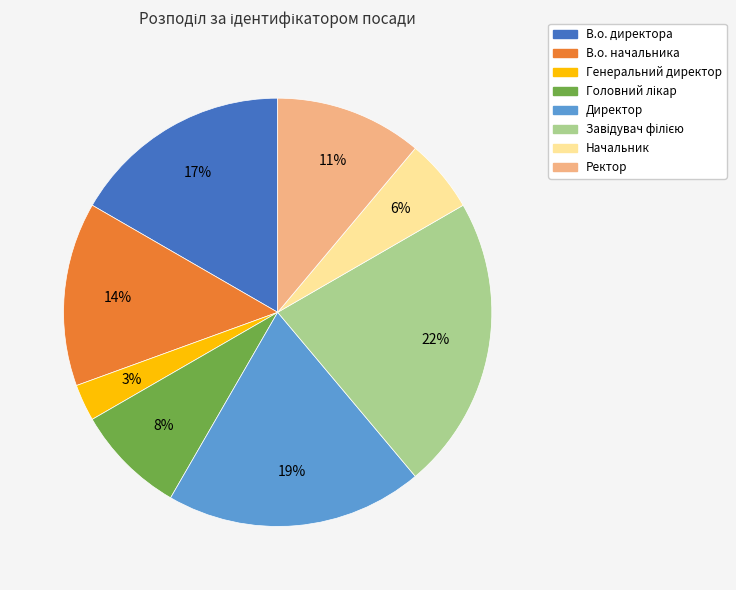

Which slice is the smallest?

Генеральний директор